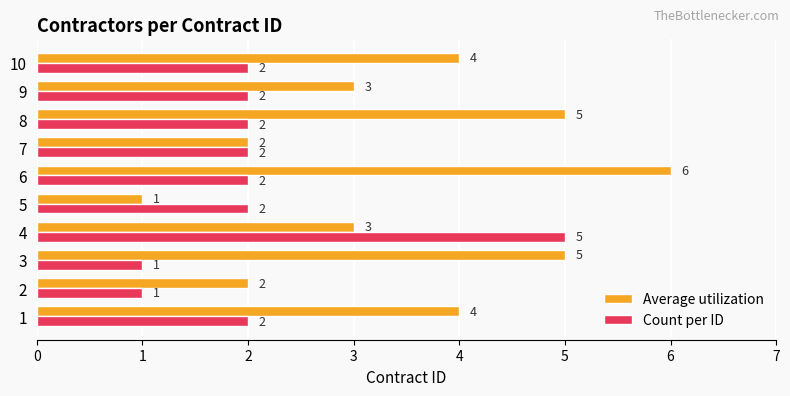

Which category has the highest value in the Count per ID series?

4